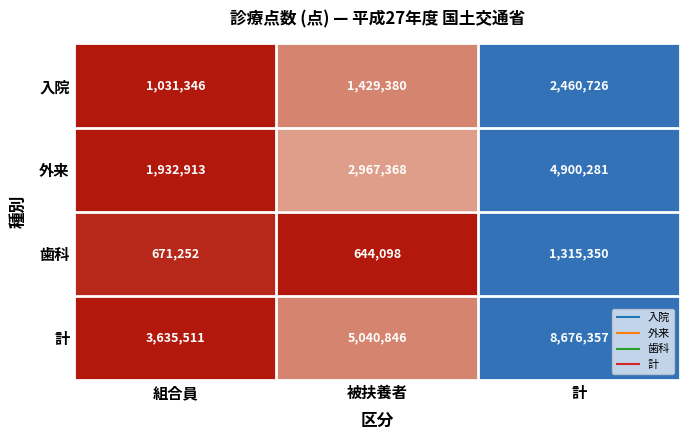

Reading right to left, extract all data points from this chart.

入院: 2460726	1429380	1031346
外来: 4900281	2967368	1932913
歯科: 1315350	644098	671252
計: 8676357	5040846	3635511